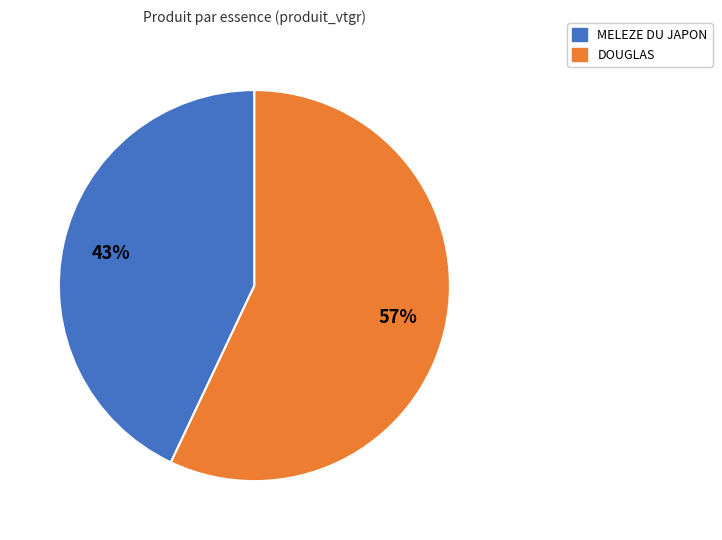

Is there a majority slice in this chart?

Yes